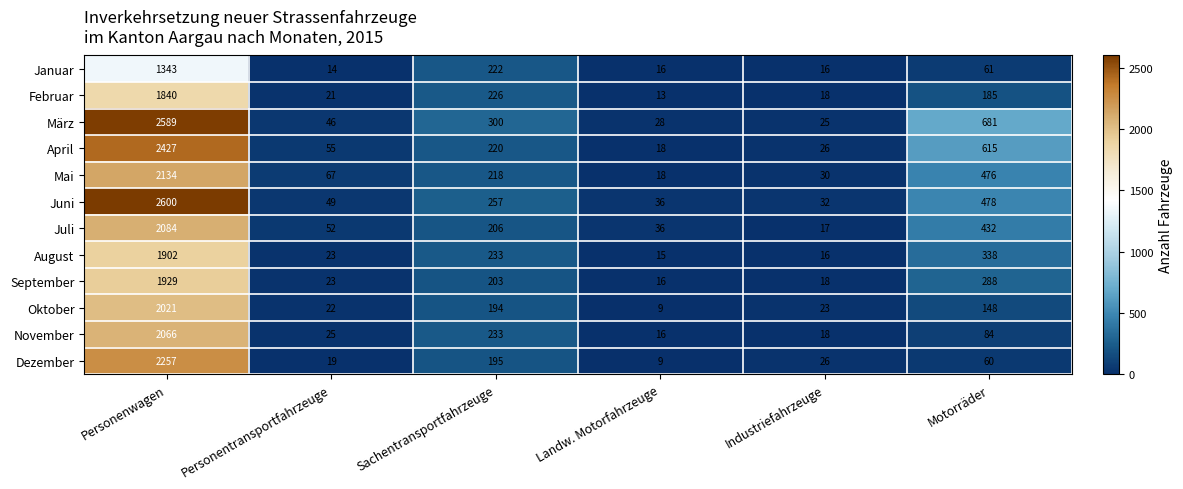

How many series are shown in this chart?

12